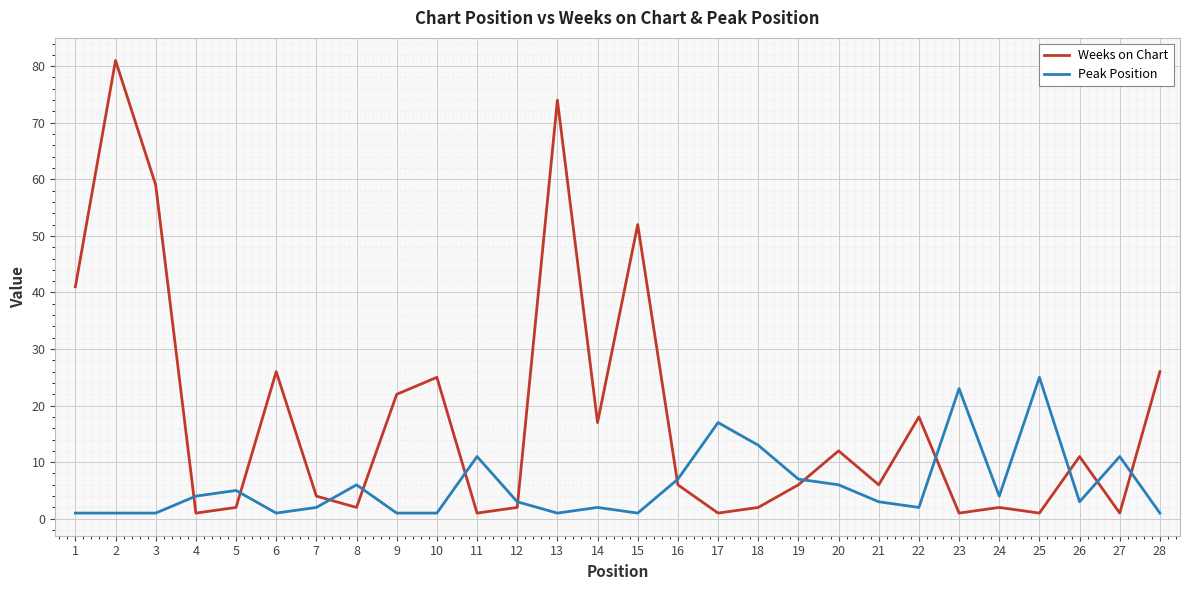

What are all the series names shown in the legend?

Weeks on Chart, Peak Position